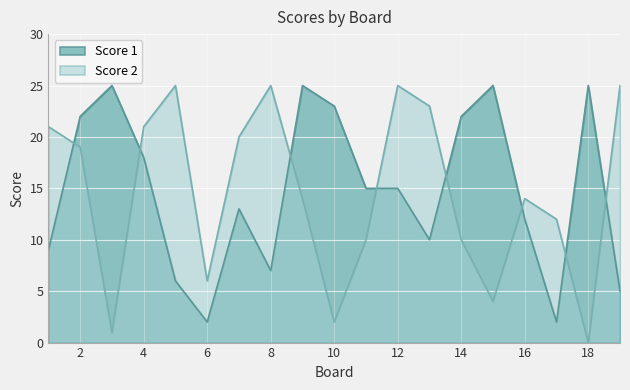

List the labels in order of Score 1 value, largest first.

3, 9, 15, 18, 10, 2, 14, 4, 11, 12, 7, 16, 13, 1, 8, 5, 19, 6, 17